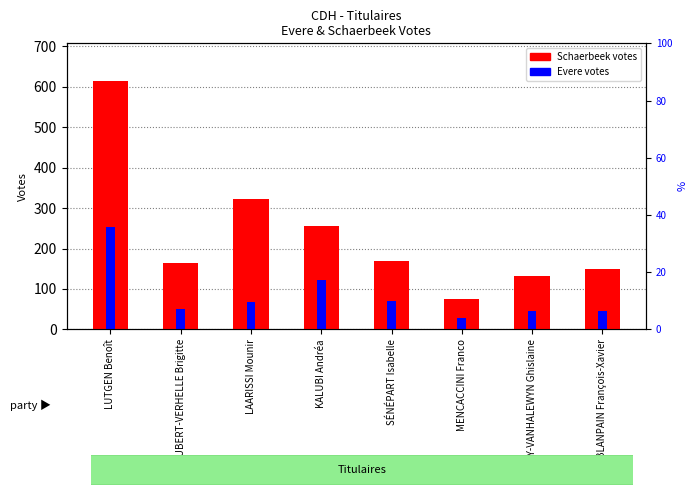

Reading right to left, extract all data points from this chart.

Schaerbeek: BLANPAIN François-Xavier=149	BOSLY-VANHALEWYN Ghislaine=131	MENCACCINI Franco=76	SÉNÉPART Isabelle=168	KALUBI Andréa=255	LAARISSI Mounir=322	AUBERT-VERHELLE Brigitte=164	LUTGEN Benoît=615
Evere: BLANPAIN François-Xavier=46	BOSLY-VANHALEWYN Ghislaine=45	MENCACCINI Franco=27	SÉNÉPART Isabelle=69	KALUBI Andréa=123	LAARISSI Mounir=68	AUBERT-VERHELLE Brigitte=50	LUTGEN Benoît=253